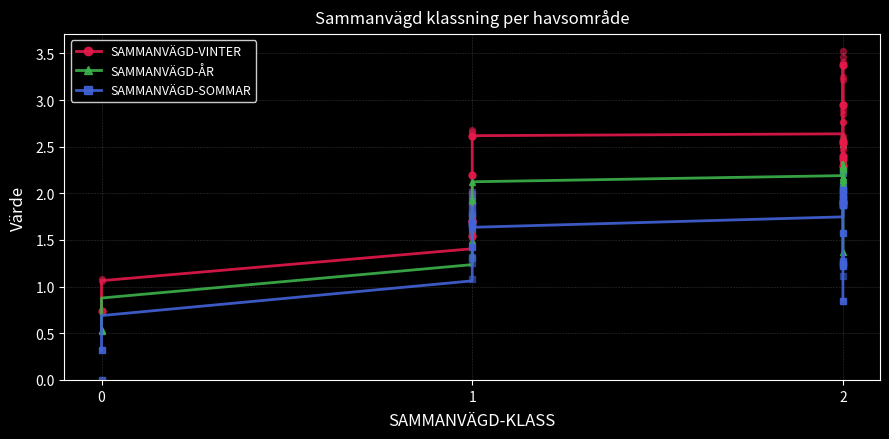

Which series has the largest total across all categories?

SAMMANVÄGD-VINTER